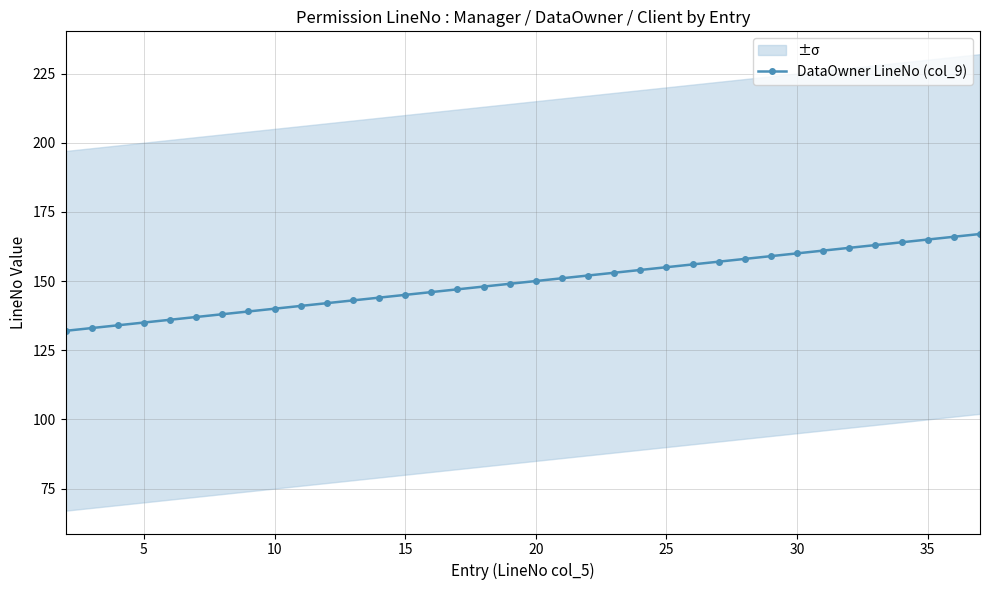

True or false: DataOwner LineNo (col_9) has a value of 37 at 20.

False